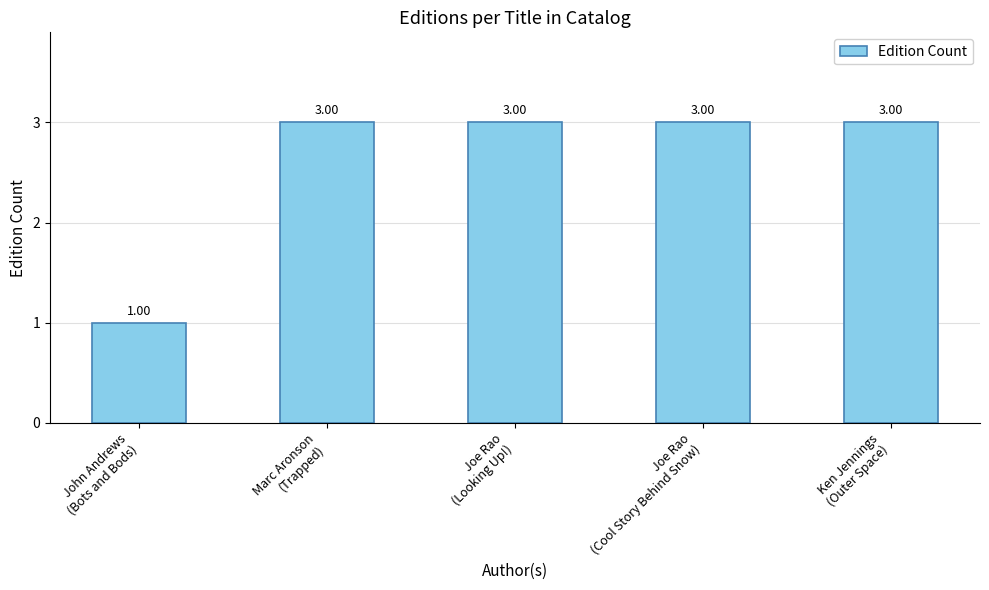

Between John Andrews
(Bots and Bods) and Marc Aronson
(Trapped), which is larger?

Marc Aronson
(Trapped)